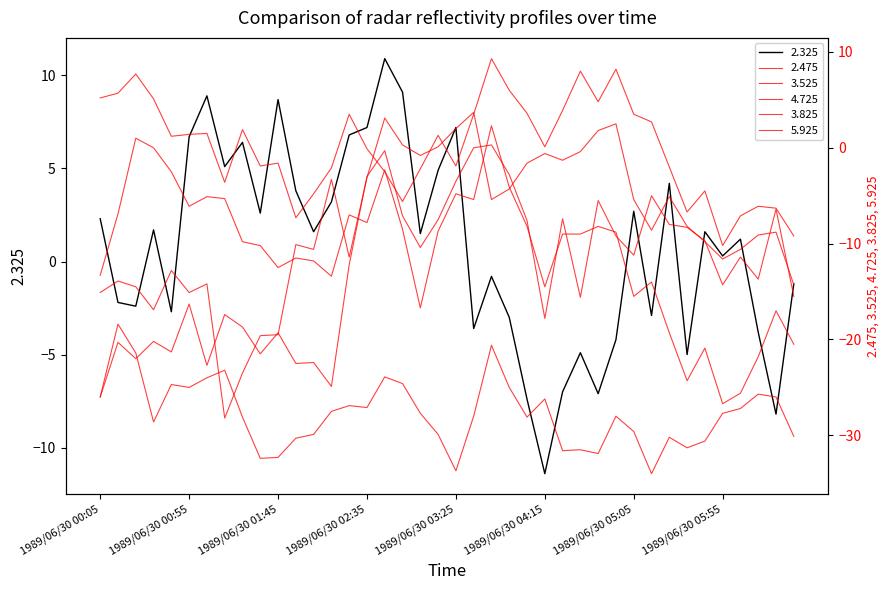

Between 1989/06/30 02:45 and 1989/06/30 05:55, which is larger?

1989/06/30 02:45